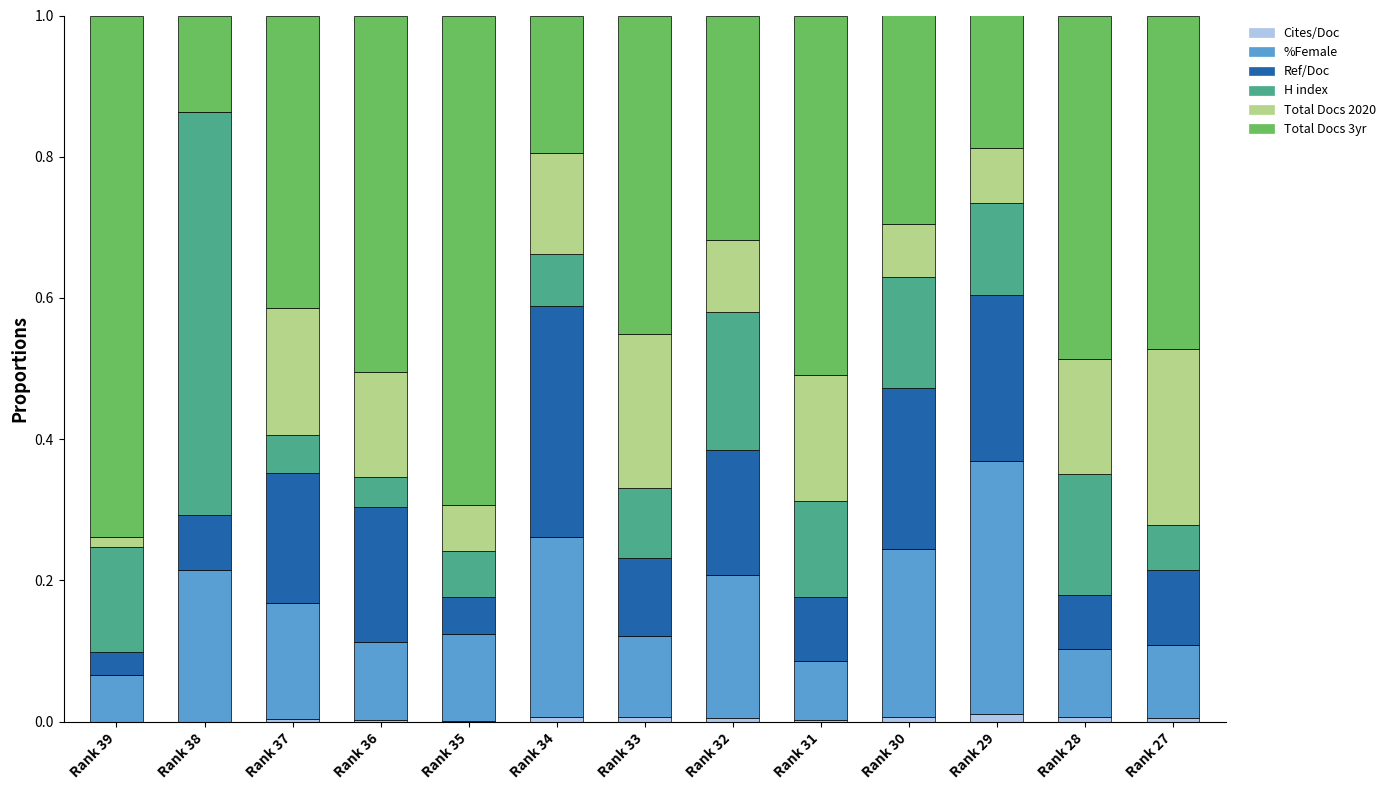

The value of Cites/Doc at Rank 39 is 0.0. True or false?

True